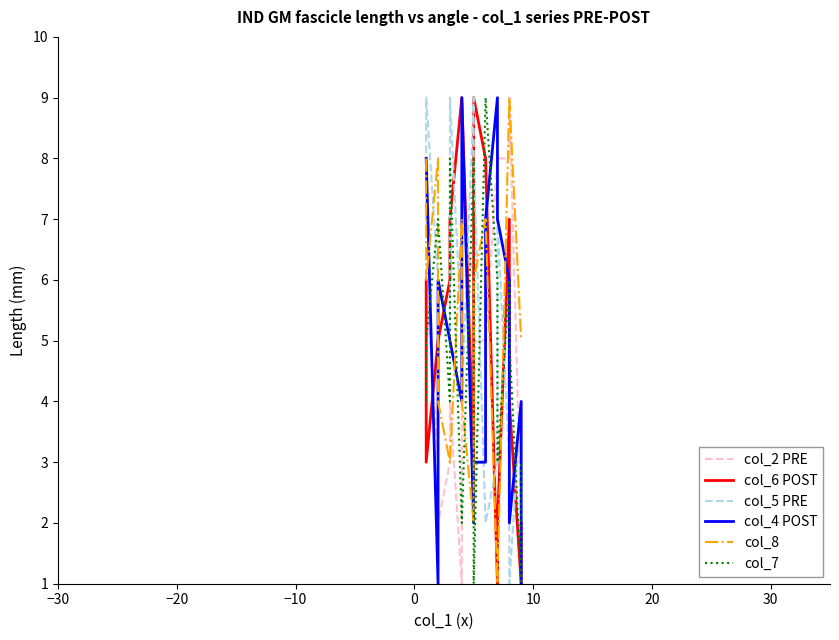

What is the maximum value for col_6 POST?

9